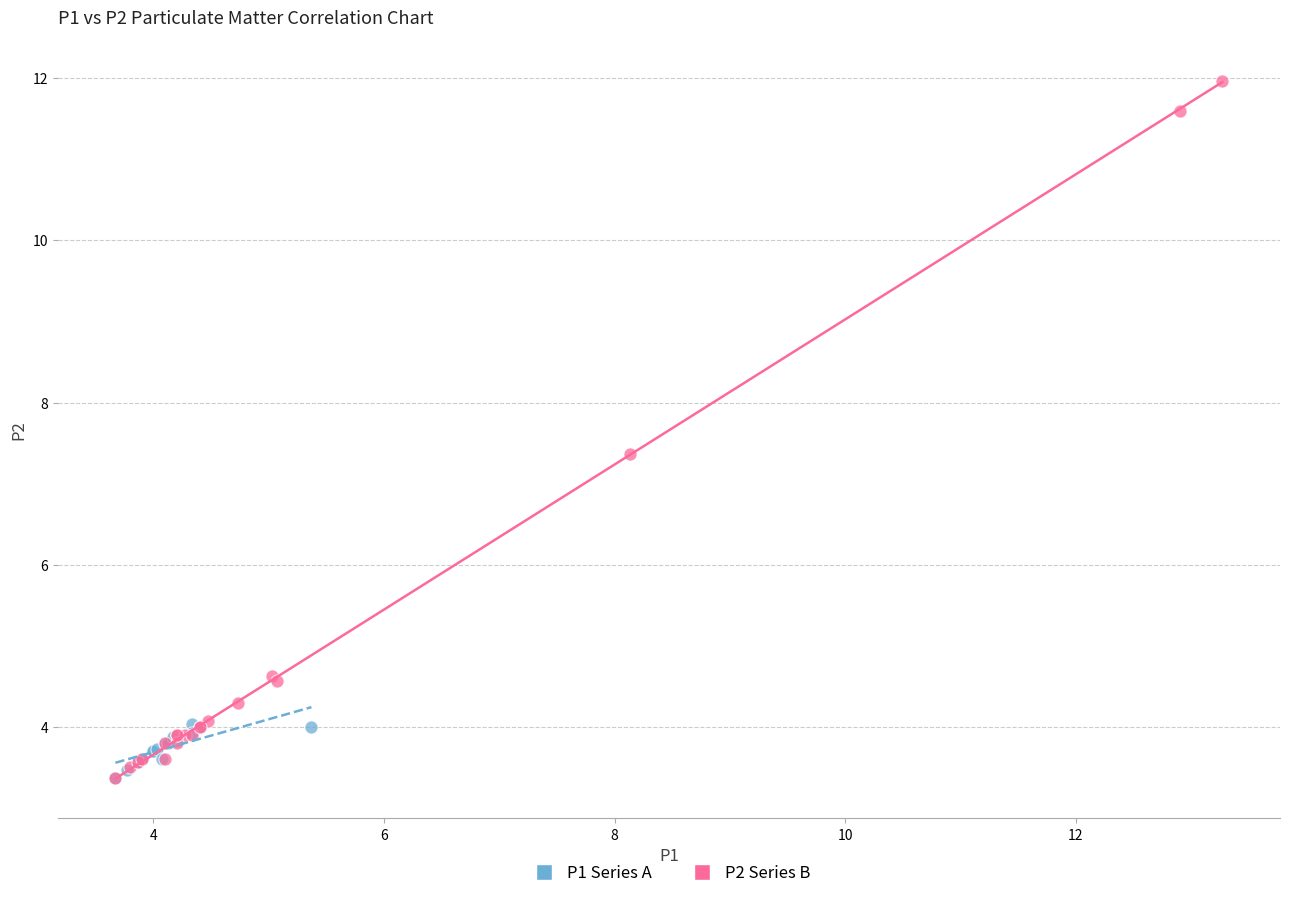

Which series has the widest spread of Y values?

P2 Series B